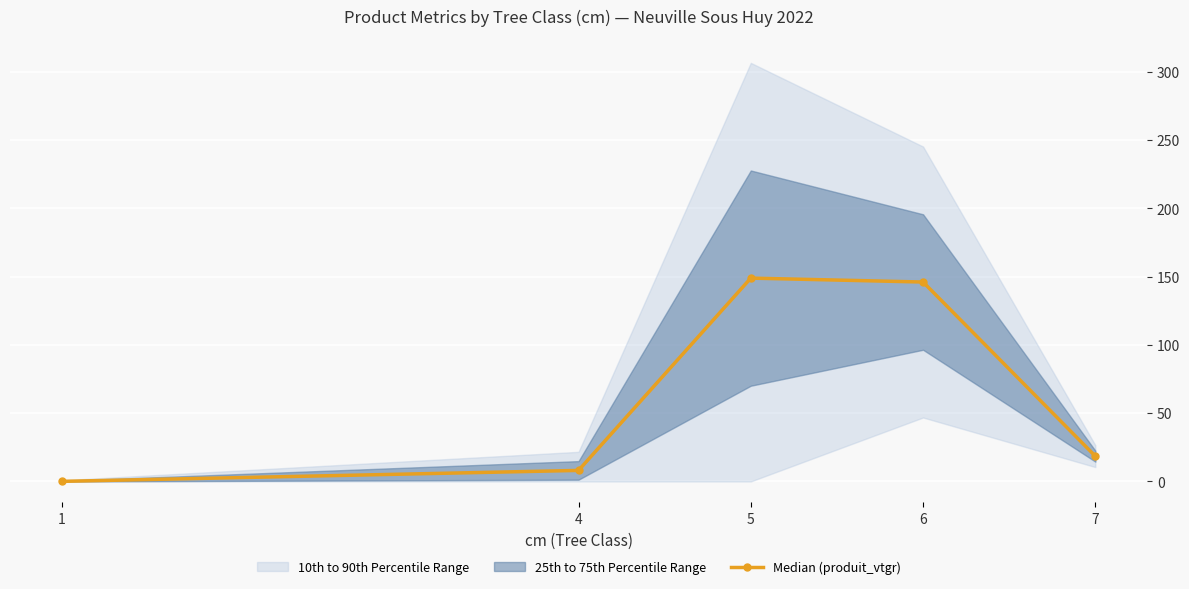

What is the change in value from 1 to 7?

+18.5